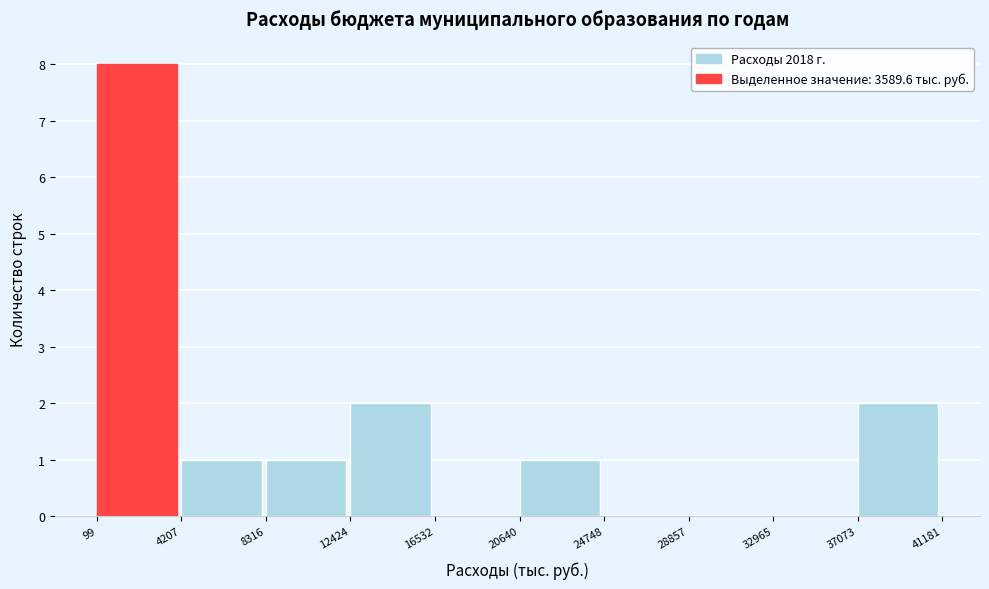

Over which range of the x-axis is the bar tallest?

99 to 4207